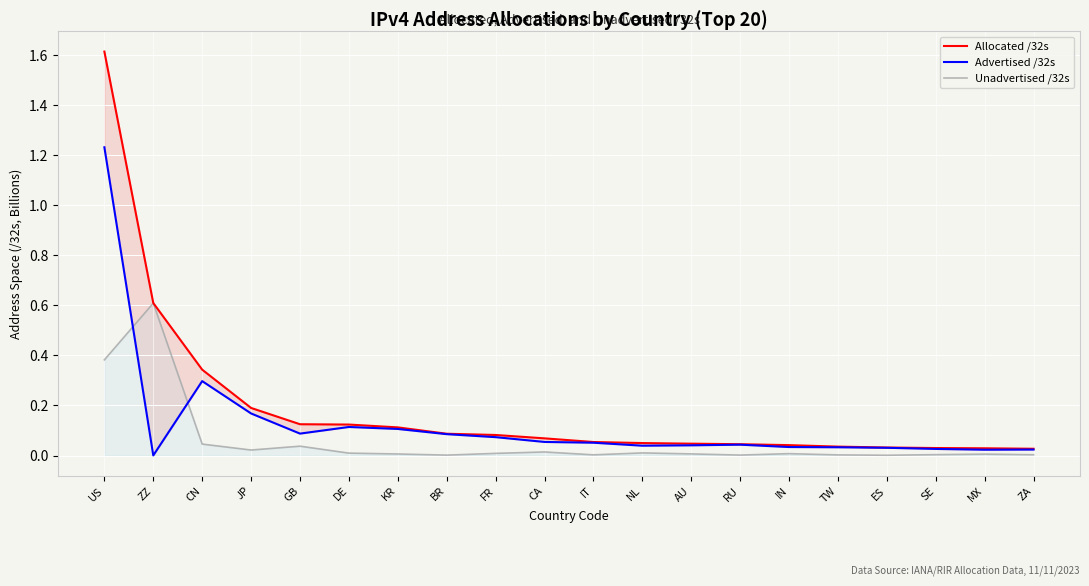

Where is the first local maximum for Advertised /32s?

CN